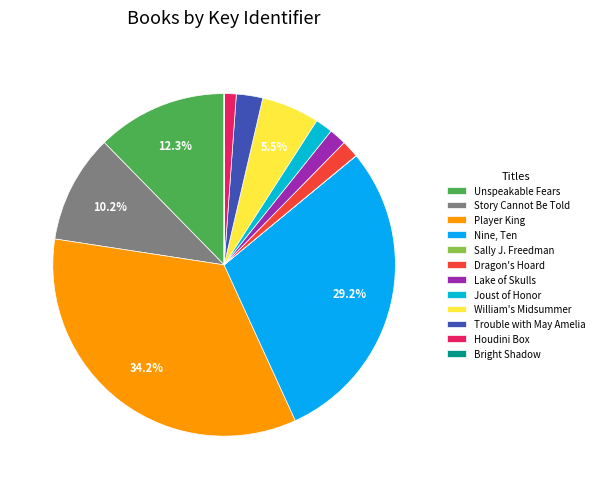

Count the number of slices in the pie.

12